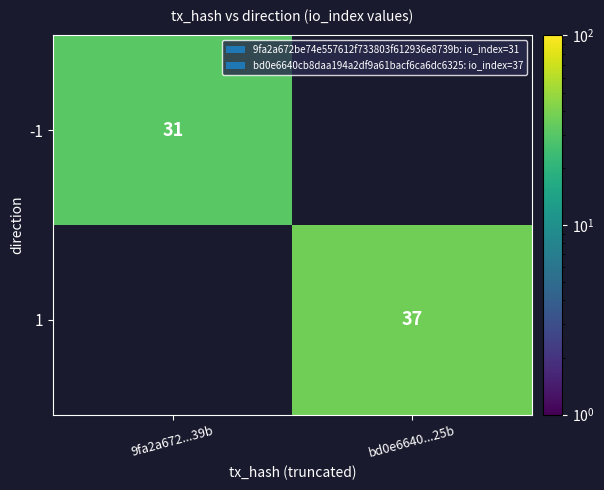

The 1 series shows 23 at bd0e6640...25b. True or false?

False